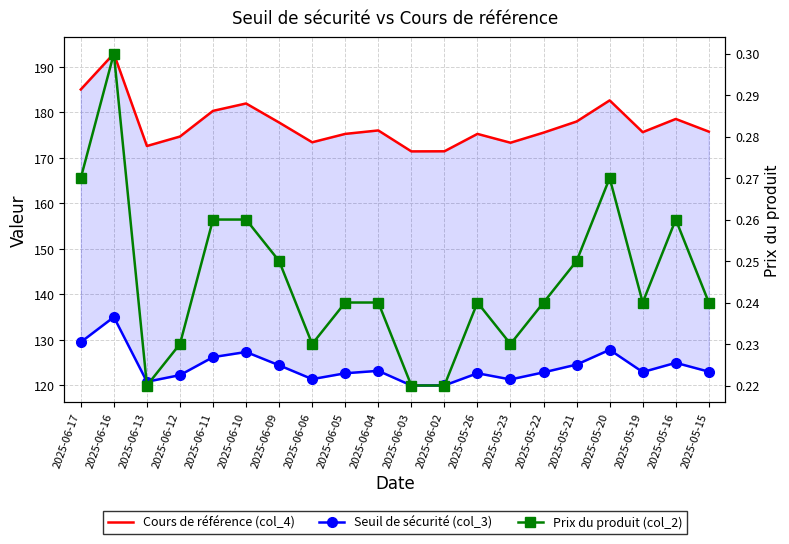

What is the label of the 5th point from the left?

2025-06-11